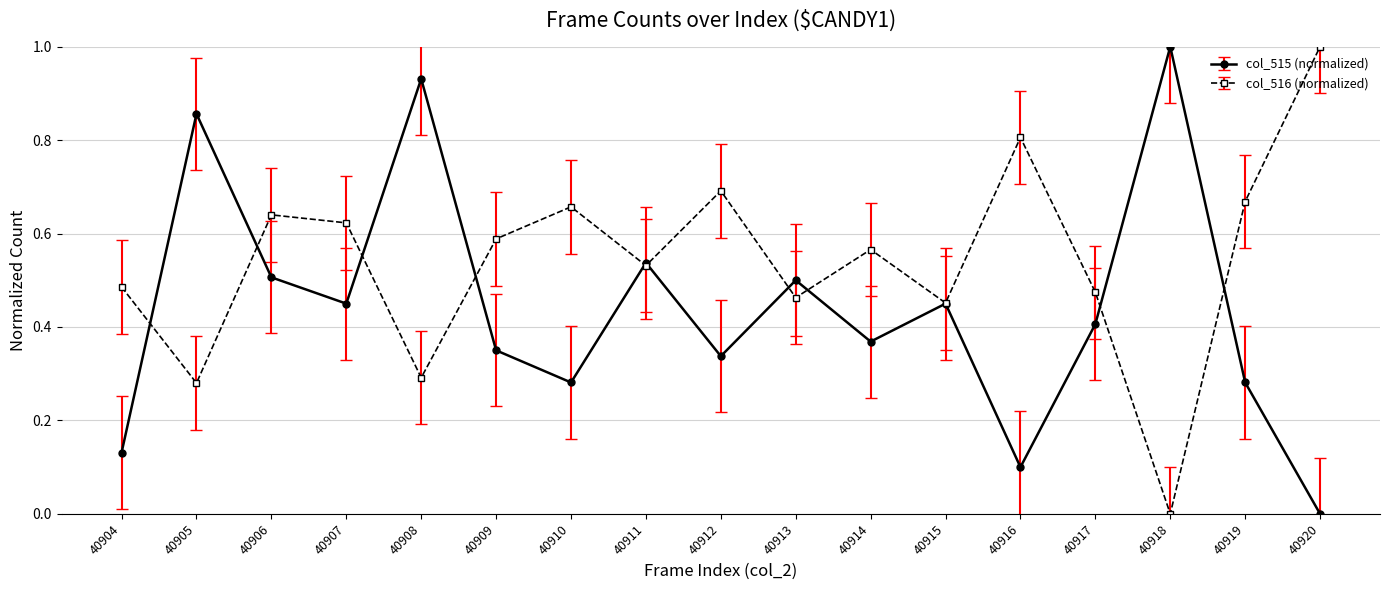

At 40910, list the series in order from smallest to largest.

col_515 (normalized), col_516 (normalized)